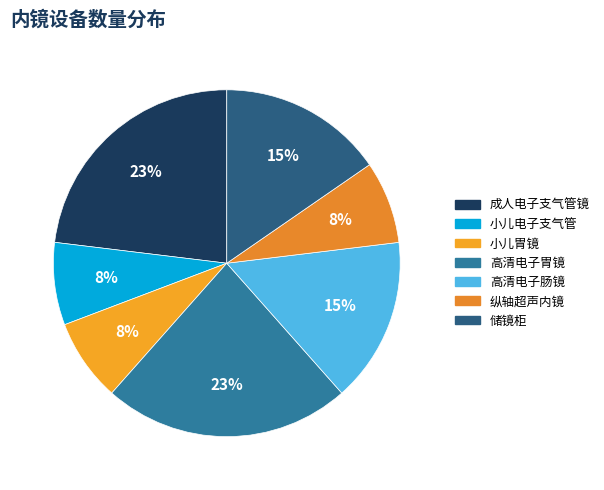

Which slice is the largest?

成人电子支气管镜